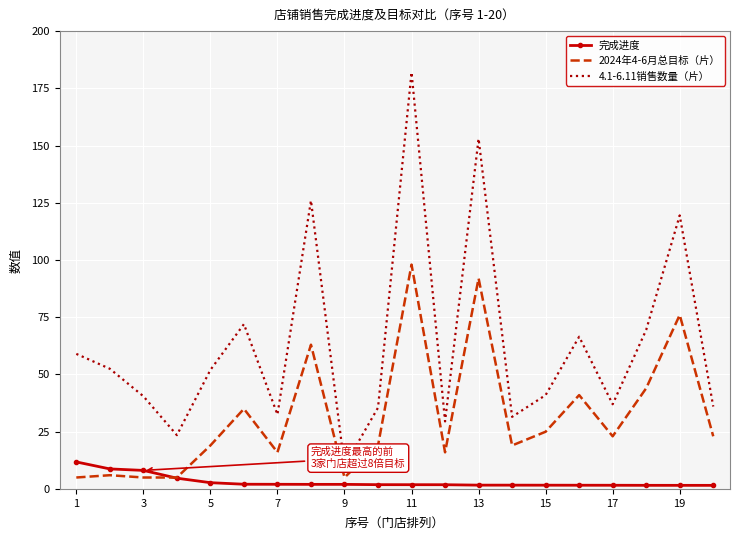

True or false: 2024年4-6月总目标（片） and 4.1-6.11销售数量（片） cross at least once.

False